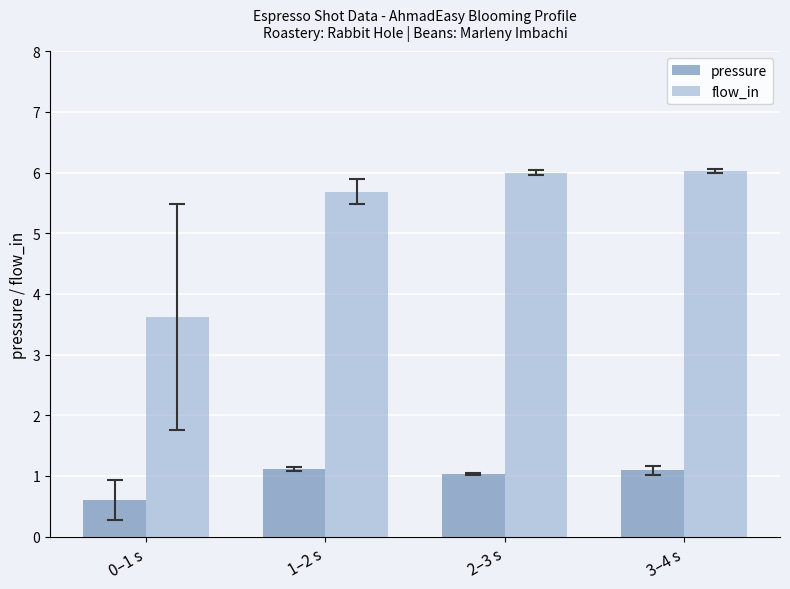

Which series has the widest spread of values?

flow_in